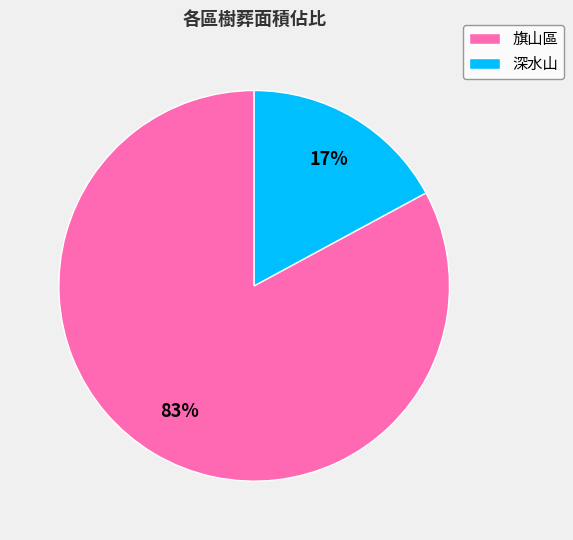

Count the number of slices in the pie.

2